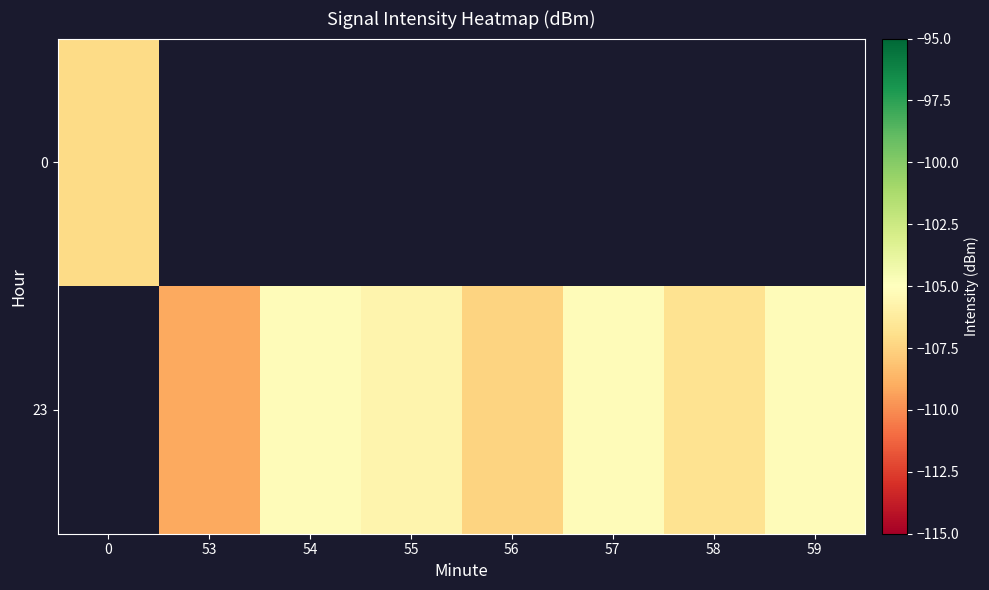

List the series in order of their peak value, highest first.

0, 23